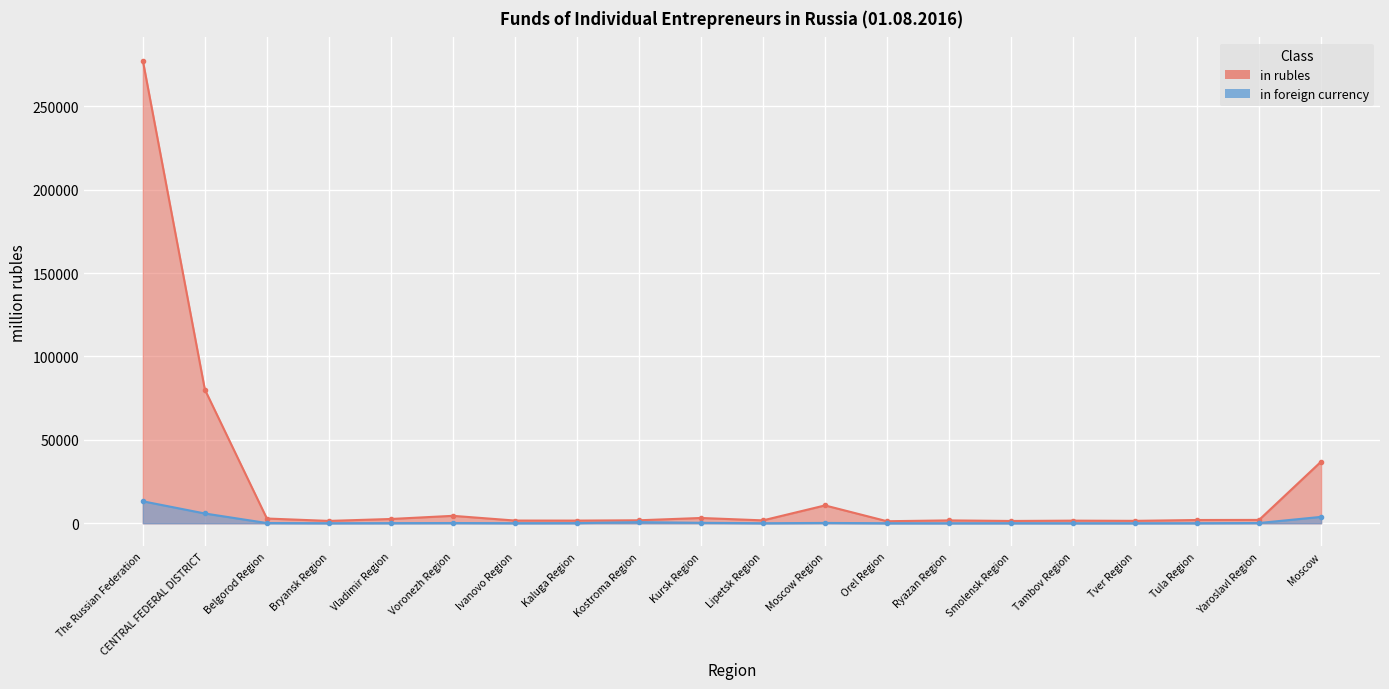

At which label does in rubles first exceed 1952?

The Russian Federation